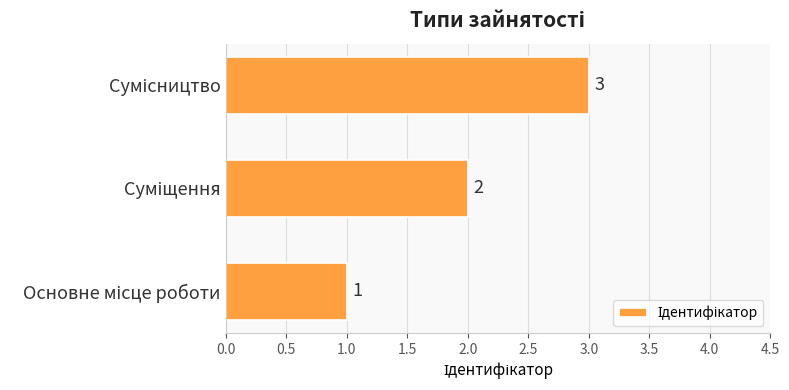

How many data points are less than 2?

1